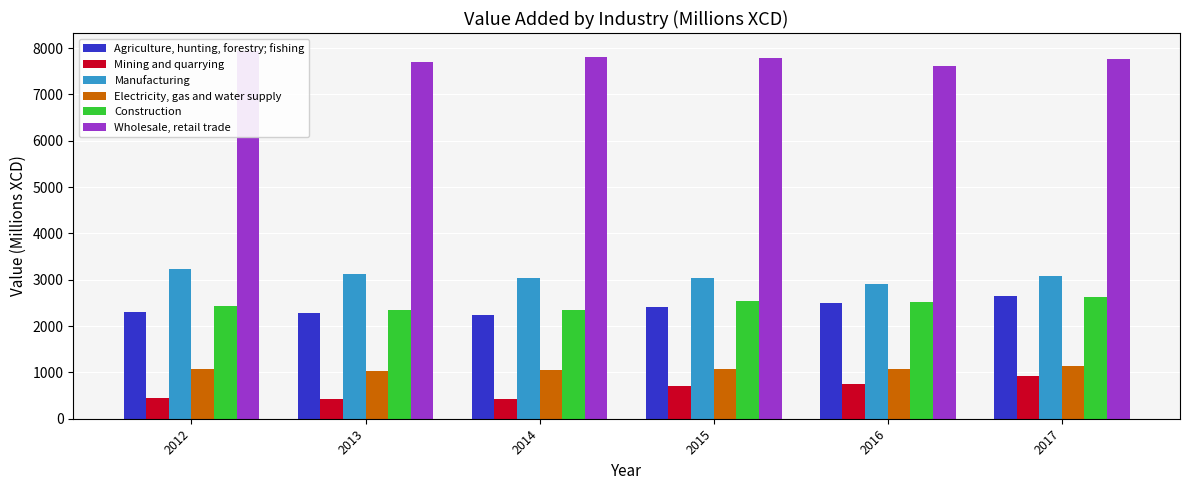

At which label does Electricity, gas and water supply reach its minimum?

2013